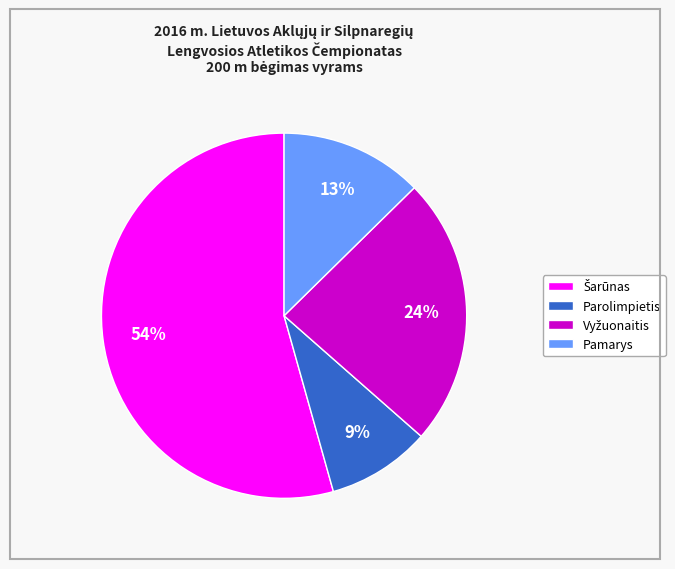

What is the ratio of the value at Parolimpietis to the value at Pamarys?

0.7